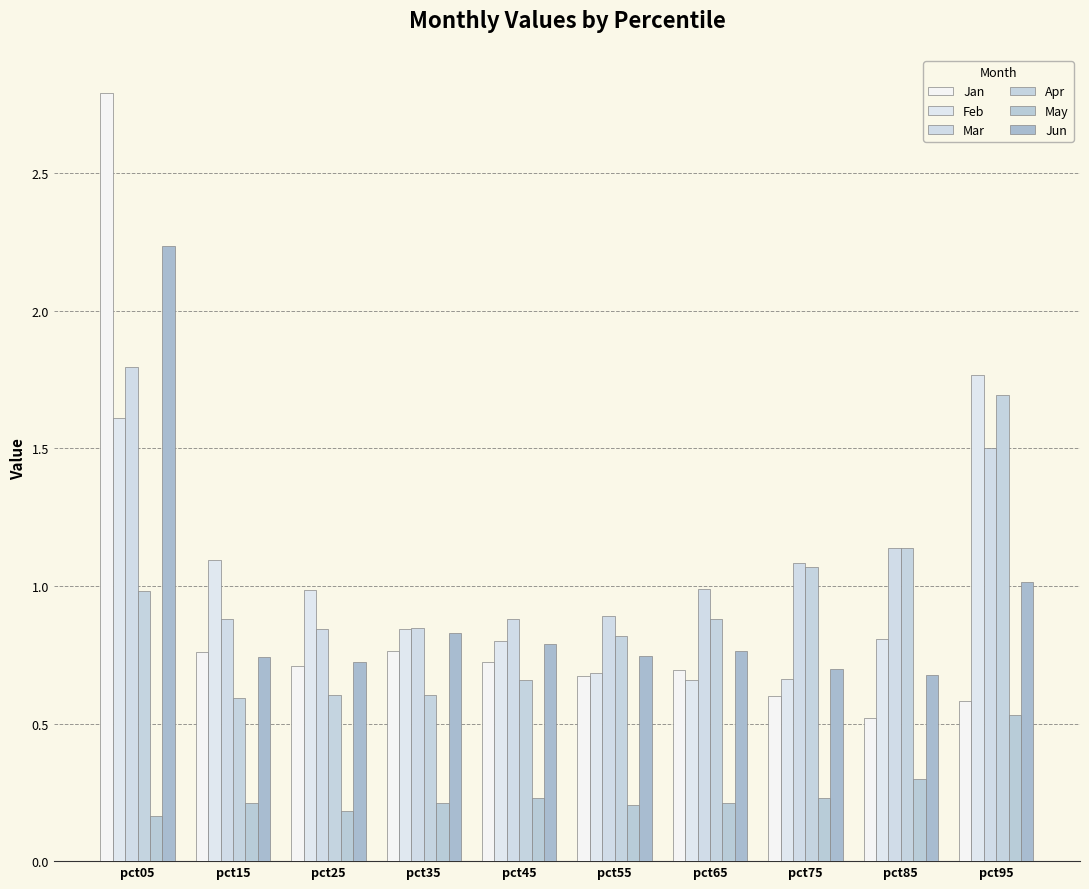

Reading left to right, extract all data points from this chart.

Jan: 2.8	0.8	0.7	0.8	0.7	0.7	0.7	0.6	0.5	0.6
Feb: 1.6	1.1	1.0	0.8	0.8	0.7	0.7	0.7	0.8	1.8
Mar: 1.8	0.9	0.8	0.8	0.9	0.9	1.0	1.1	1.1	1.5
Apr: 1.0	0.6	0.6	0.6	0.7	0.8	0.9	1.1	1.1	1.7
May: 0.2	0.2	0.2	0.2	0.2	0.2	0.2	0.2	0.3	0.5
Jun: 2.2	0.7	0.7	0.8	0.8	0.7	0.8	0.7	0.7	1.0